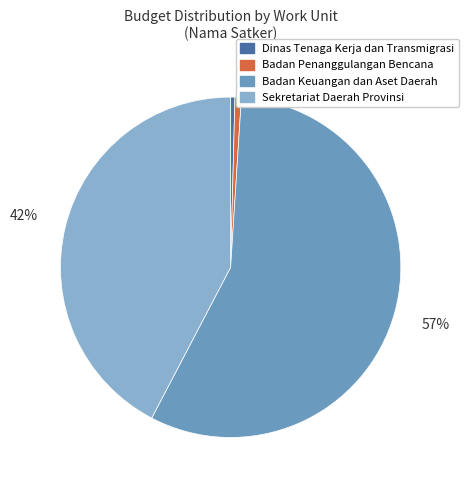

To the nearest percent, what is the average slice percentage?

25%